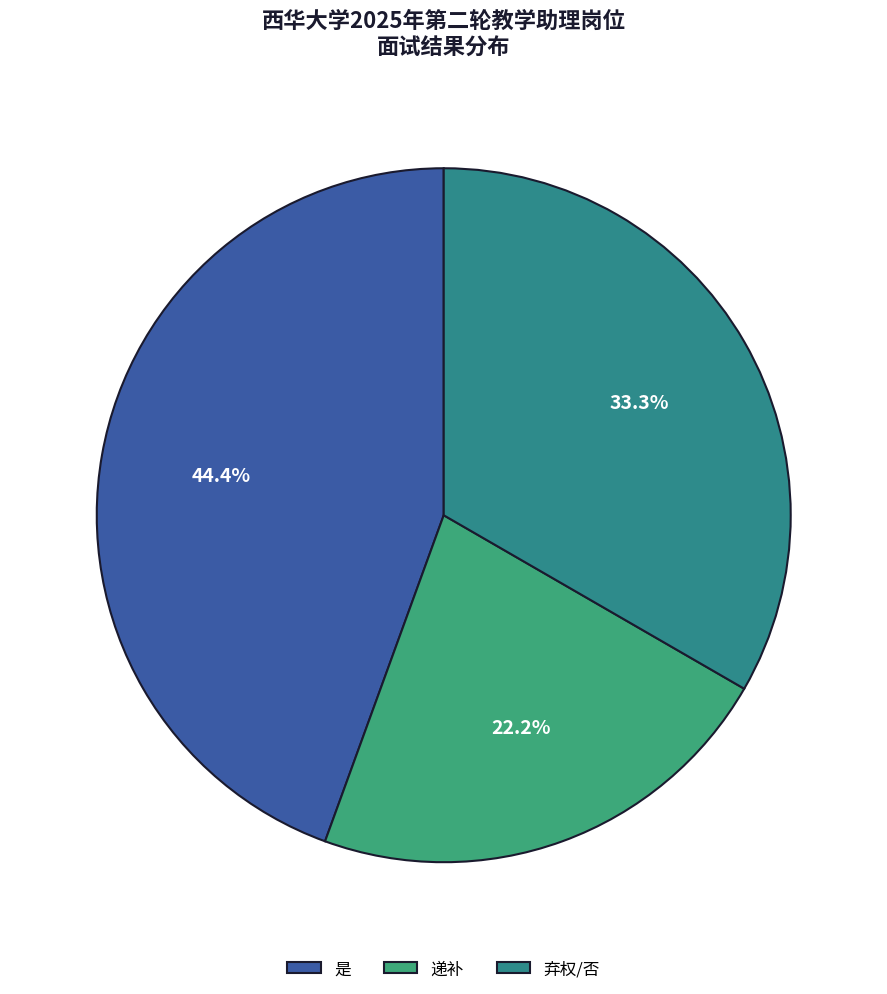

What is the largest slice in the pie chart?

是